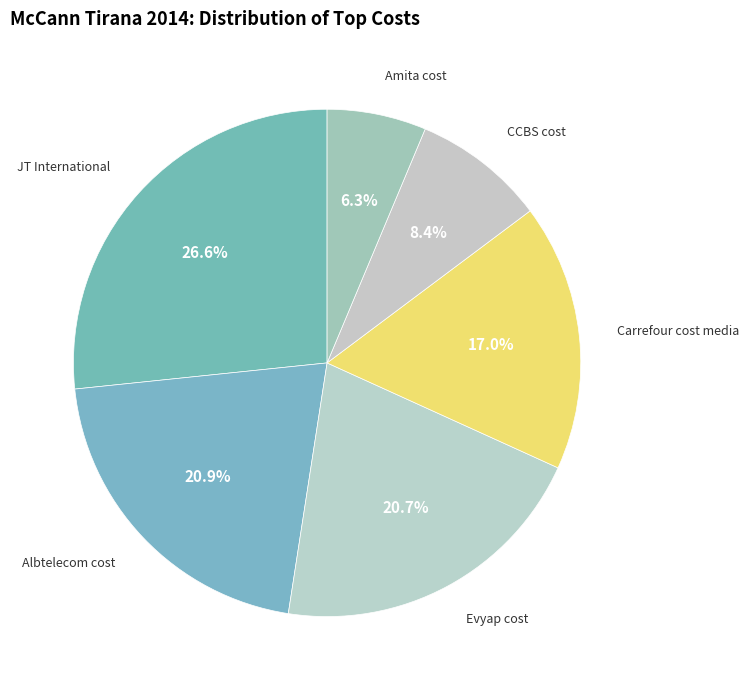

Count the number of slices in the pie.

6